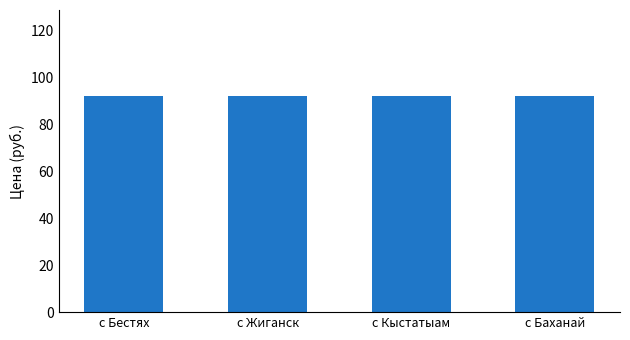

Rank the categories by Темпы (Средняя) value from highest to lowest.

с Бестях, с Жиганск, с Кыстатыам, с Баханай